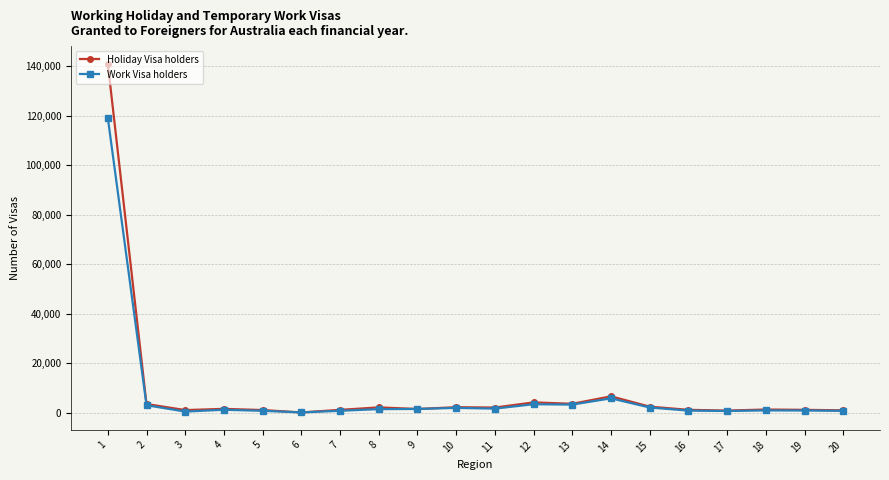

How many lines are shown in the chart?

2